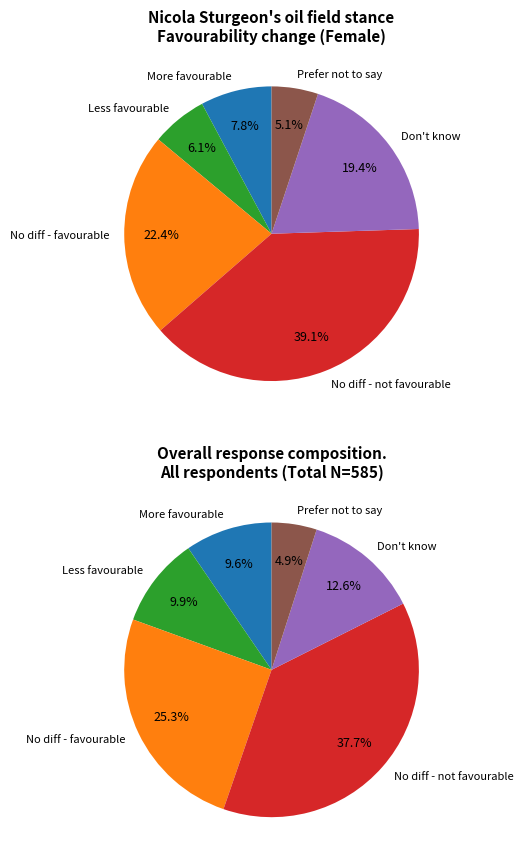

Combined, do More favourable and No difference - favourable account for over 50%?

No